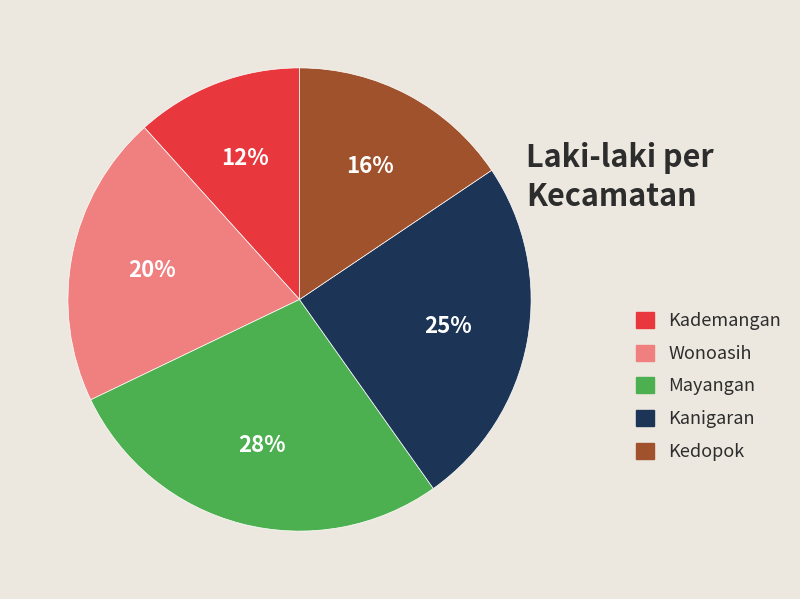

Combined, do Kedopok and Mayangan account for over 50%?

No